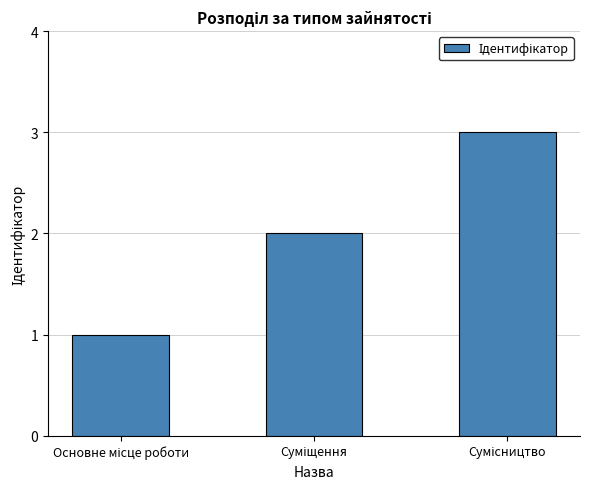

What is the sum of all values?

6